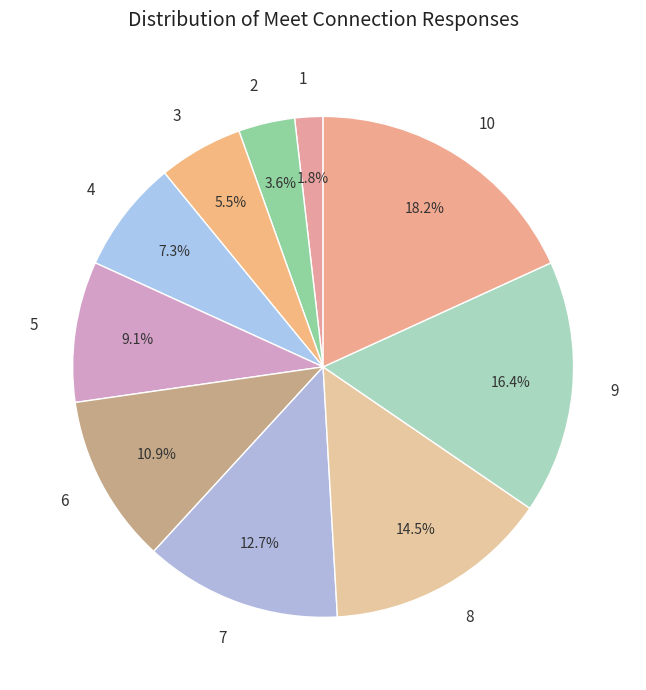

What portion of the pie excludes 1?

98.2%